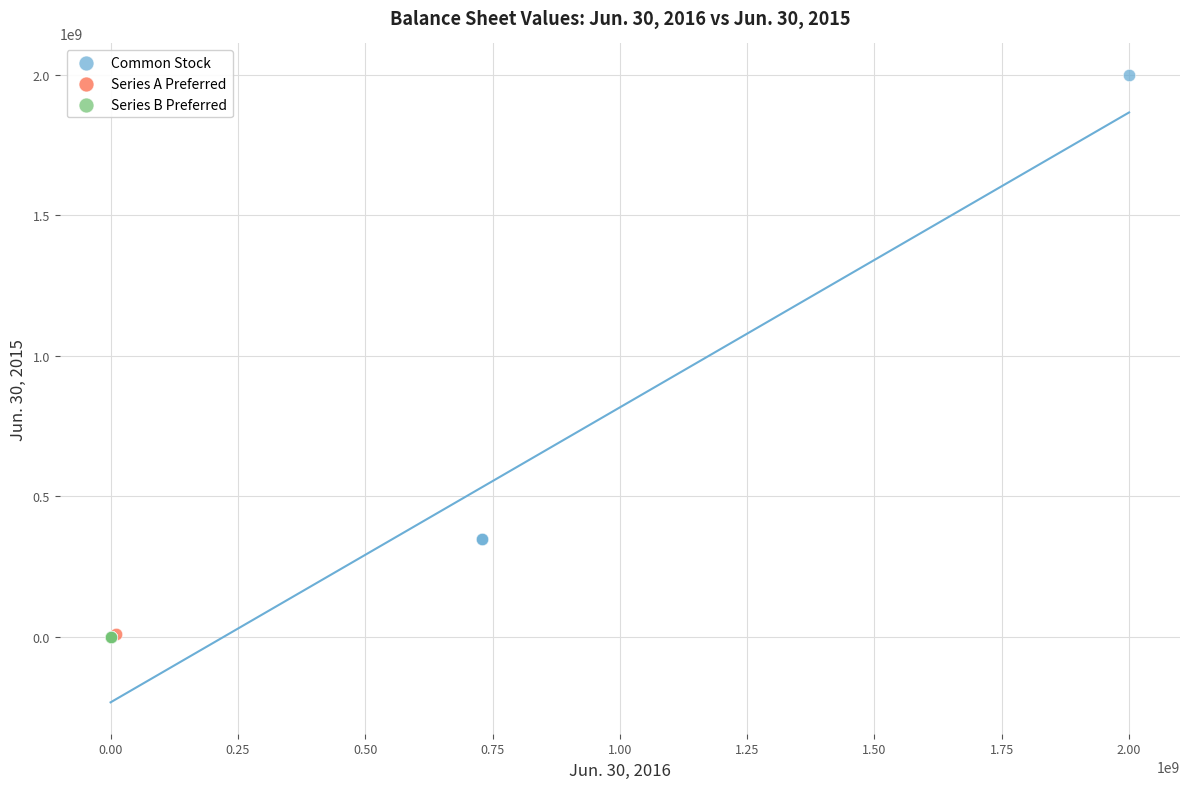

Which series has the largest Y range (max minus min)?

Common Stock